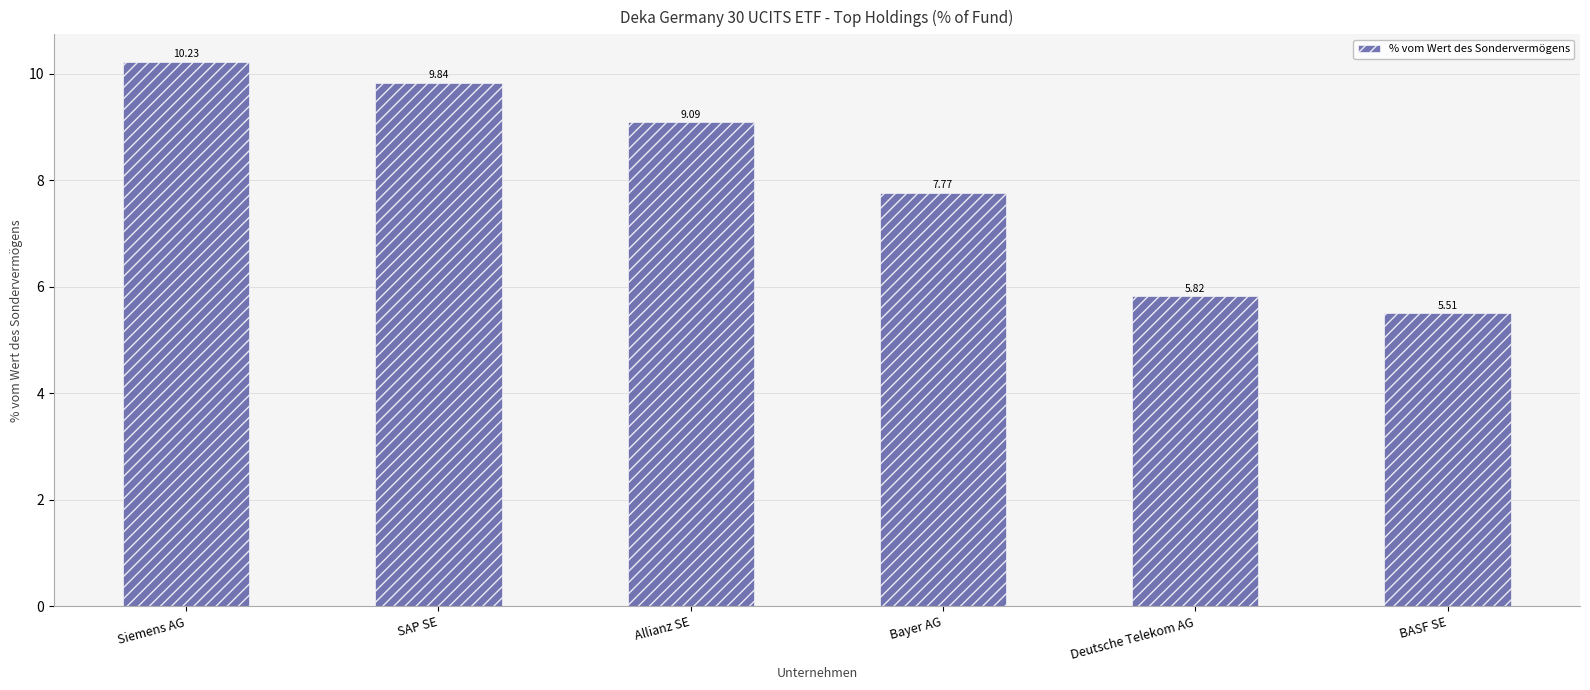

How many values exceed 9?

3